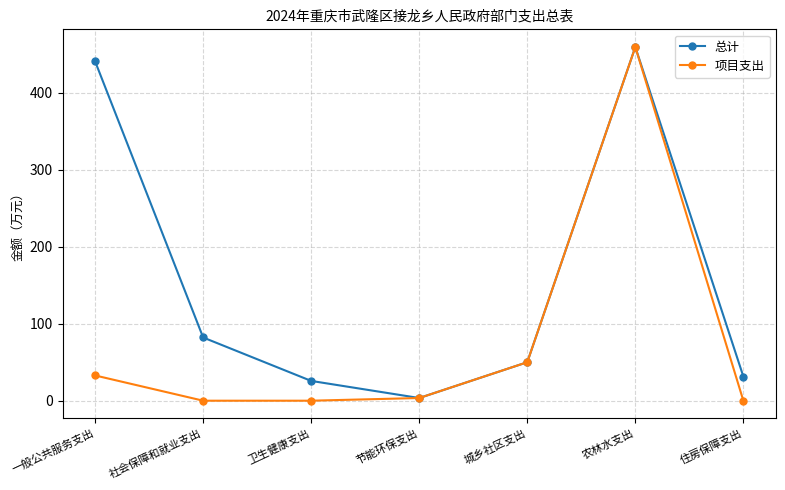

In 总计, how many points are higher than both neighbors (excluding endpoints)?

1